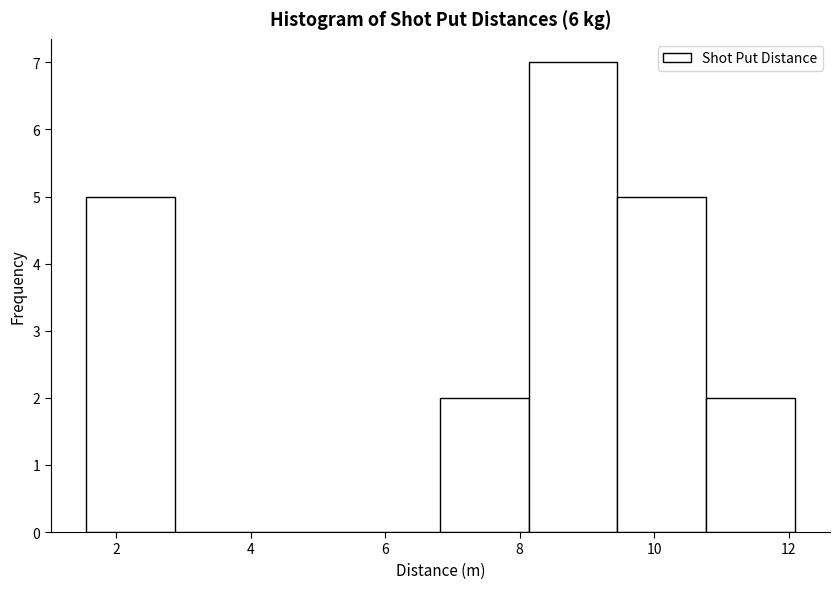

Reading left to right, transcribe this chart: for each bar, give the range it covers on the x-axis and its height. Neither the bar edges nor the heights are printed on the chart, so give them approximately, as read against the axes.

1.6 to 2.8: 5
2.8 to 4.2: 0
4.2 to 5.6: 0
5.6 to 6.8: 0
6.8 to 8.2: 2
8.2 to 9.4: 7
9.4 to 10.8: 5
10.8 to 12.0: 2